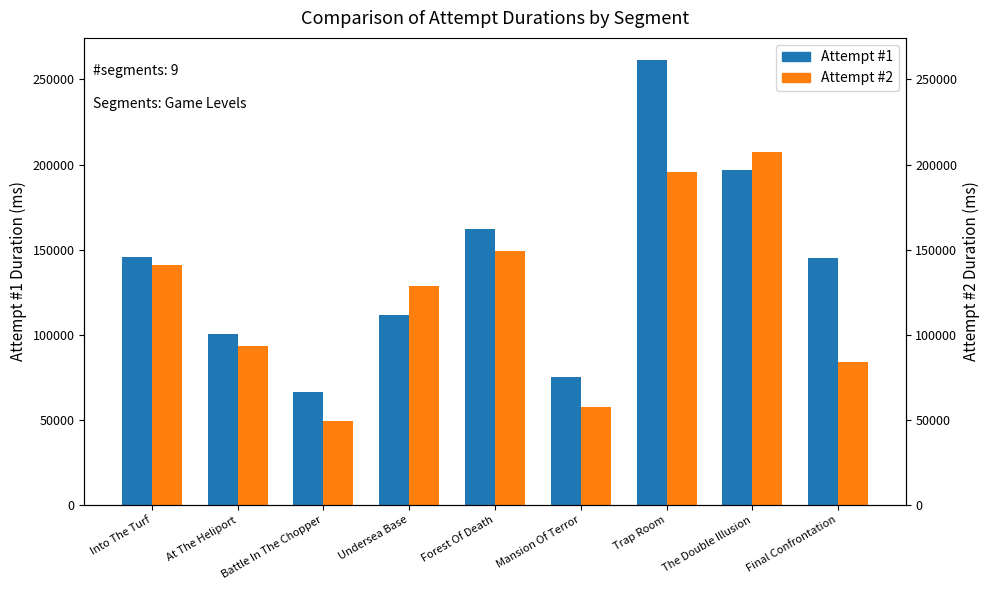

List the series in order of their overall mean, lowest first.

Attempt #2, Attempt #1